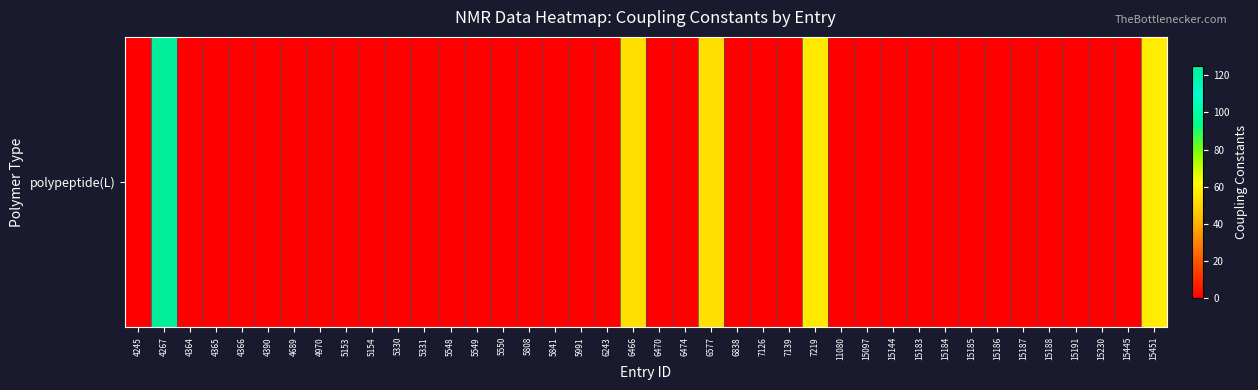

Which category has the highest value across all series?

4267